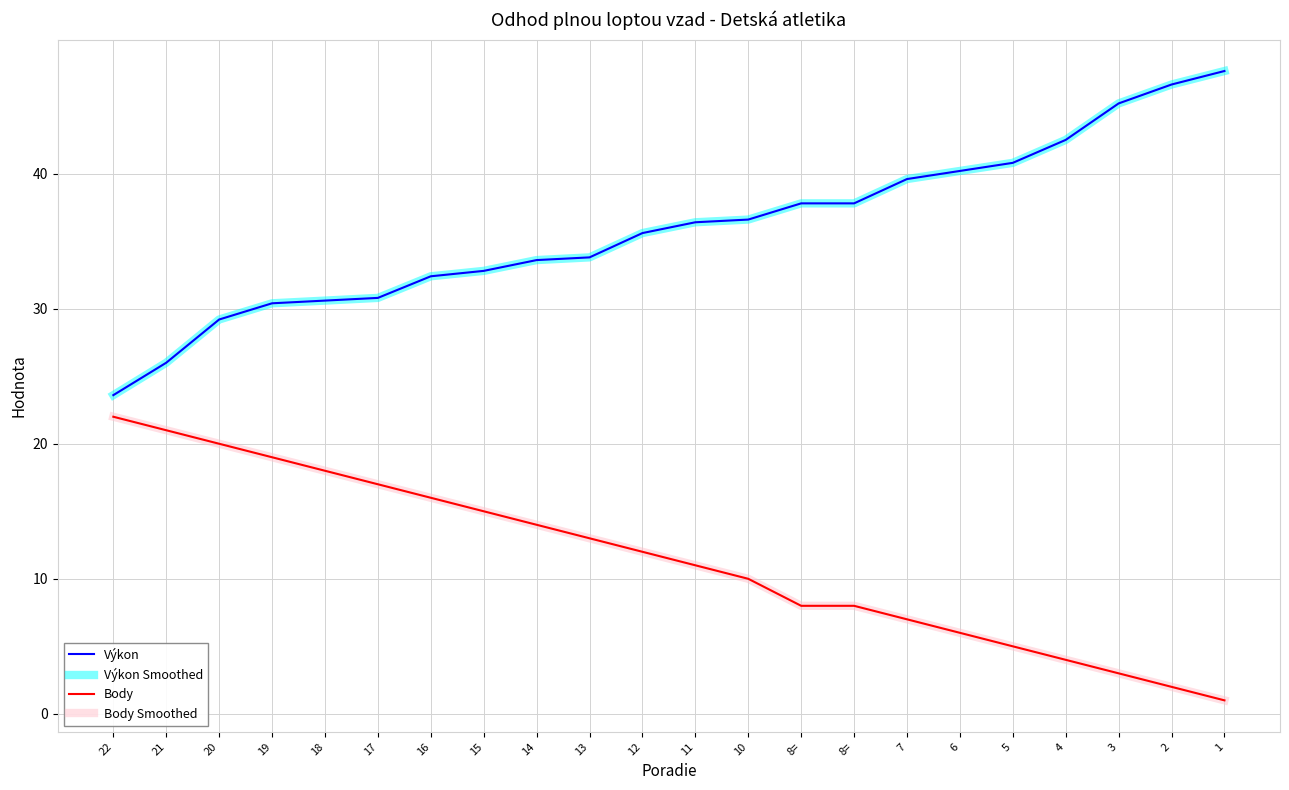

What is the difference between the maximum and minimum values in the Body Smoothed series?

21.0